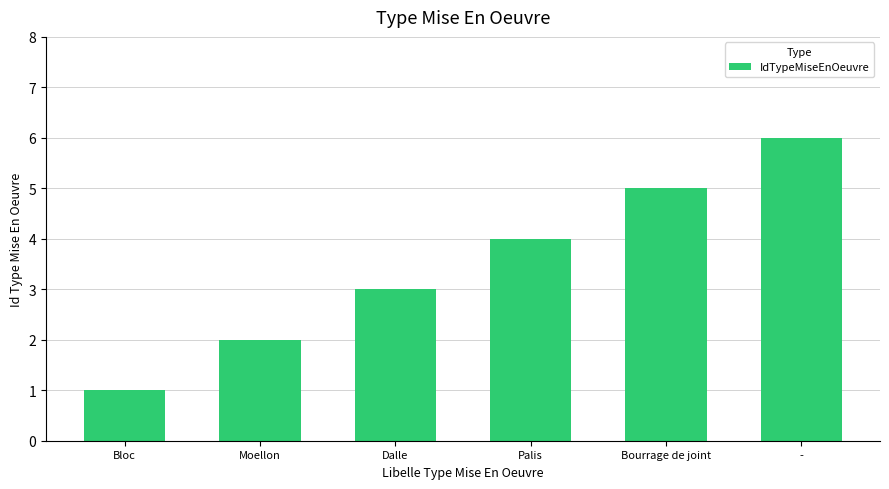

How many data points are less than 4?

3